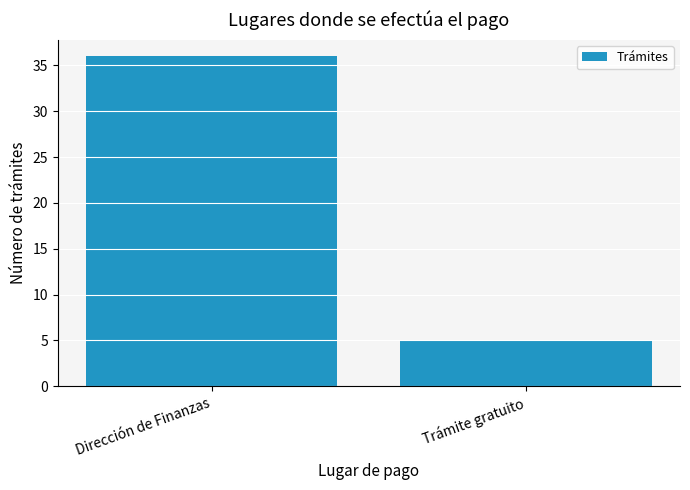

What is the sum of the values at Trámite gratuito and Dirección de Finanzas?

41